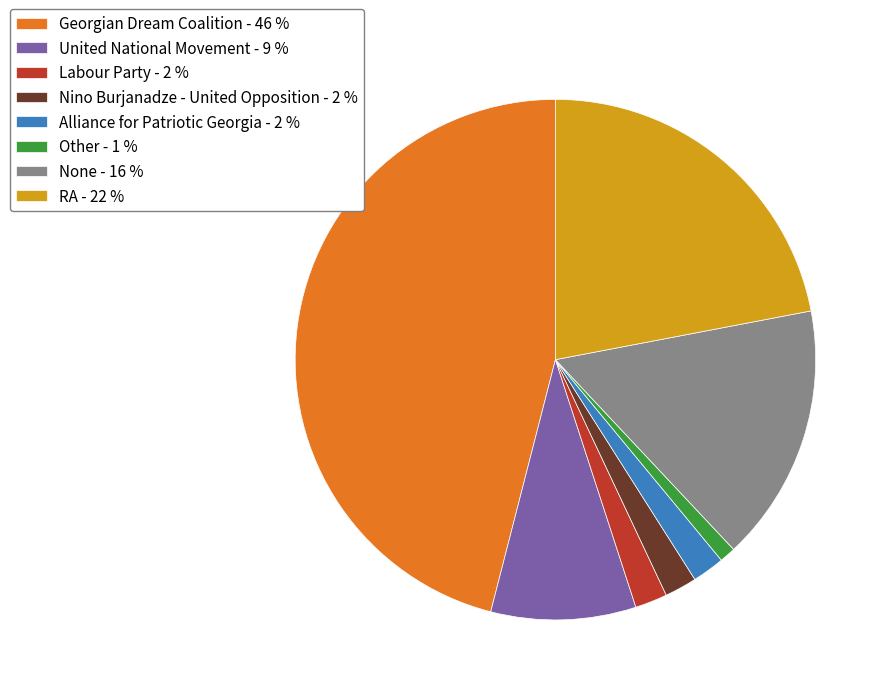

Is there any slice that represents more than half of the pie?

No